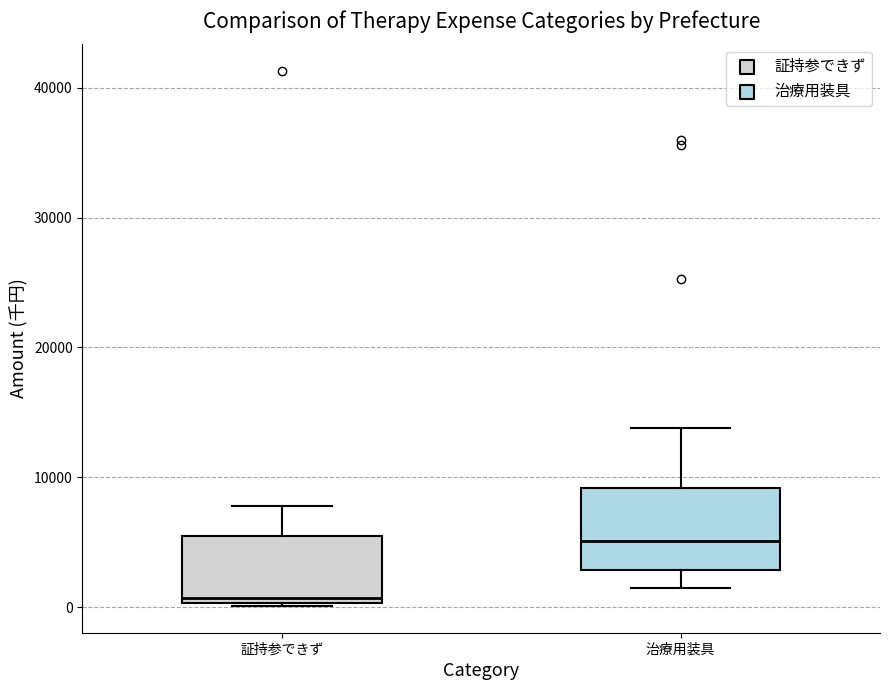

Comparing the boxes themselves (not the whiskers), which one is the tallest?

治療用装具